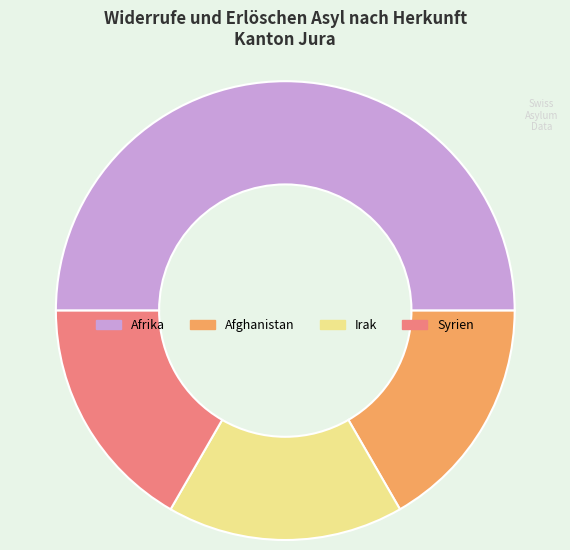

True or false: Afghanistan accounts for 17% of the total.

True